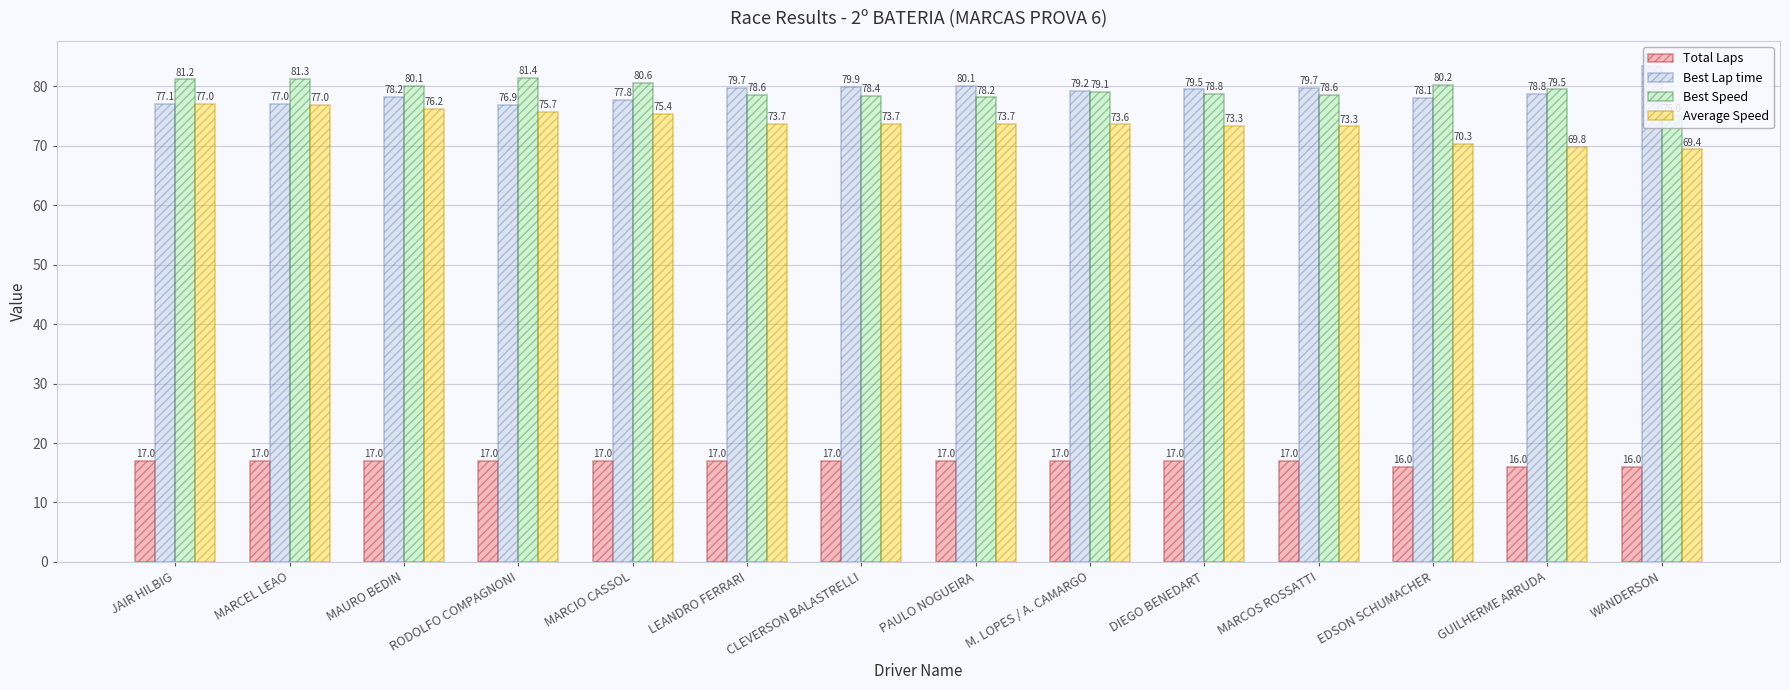

Reading left to right, transcribe all the data shown in this chart.

Total Laps: JAIR HILBIG=17.0	MARCEL LEAO=17.0	MAURO BEDIN=17.0	RODOLFO COMPAGNONI=17.0	MARCIO CASSOL=17.0	LEANDRO FERRARI=17.0	CLEVERSON BALASTRELLI=17.0	PAULO NOGUEIRA=17.0	M. LOPES / A. CAMARGO=17.0	DIEGO BENEDART=17.0	MARCOS ROSSATTI=17.0	EDSON SCHUMACHER=16.0	GUILHERME ARRUDA=16.0	WANDERSON=16.0
Best Lap time: JAIR HILBIG=77.1	MARCEL LEAO=77.0	MAURO BEDIN=78.2	RODOLFO COMPAGNONI=76.9	MARCIO CASSOL=77.8	LEANDRO FERRARI=79.7	CLEVERSON BALASTRELLI=79.9	PAULO NOGUEIRA=80.1	M. LOPES / A. CAMARGO=79.2	DIEGO BENEDART=79.5	MARCOS ROSSATTI=79.7	EDSON SCHUMACHER=78.1	GUILHERME ARRUDA=78.8	WANDERSON=83.5
Best Speed: JAIR HILBIG=81.2	MARCEL LEAO=81.3	MAURO BEDIN=80.1	RODOLFO COMPAGNONI=81.4	MARCIO CASSOL=80.6	LEANDRO FERRARI=78.6	CLEVERSON BALASTRELLI=78.4	PAULO NOGUEIRA=78.2	M. LOPES / A. CAMARGO=79.1	DIEGO BENEDART=78.8	MARCOS ROSSATTI=78.6	EDSON SCHUMACHER=80.2	GUILHERME ARRUDA=79.5	WANDERSON=75.0
Average Speed: JAIR HILBIG=77.0	MARCEL LEAO=77.0	MAURO BEDIN=76.2	RODOLFO COMPAGNONI=75.7	MARCIO CASSOL=75.4	LEANDRO FERRARI=73.7	CLEVERSON BALASTRELLI=73.7	PAULO NOGUEIRA=73.7	M. LOPES / A. CAMARGO=73.6	DIEGO BENEDART=73.3	MARCOS ROSSATTI=73.3	EDSON SCHUMACHER=70.3	GUILHERME ARRUDA=69.8	WANDERSON=69.4